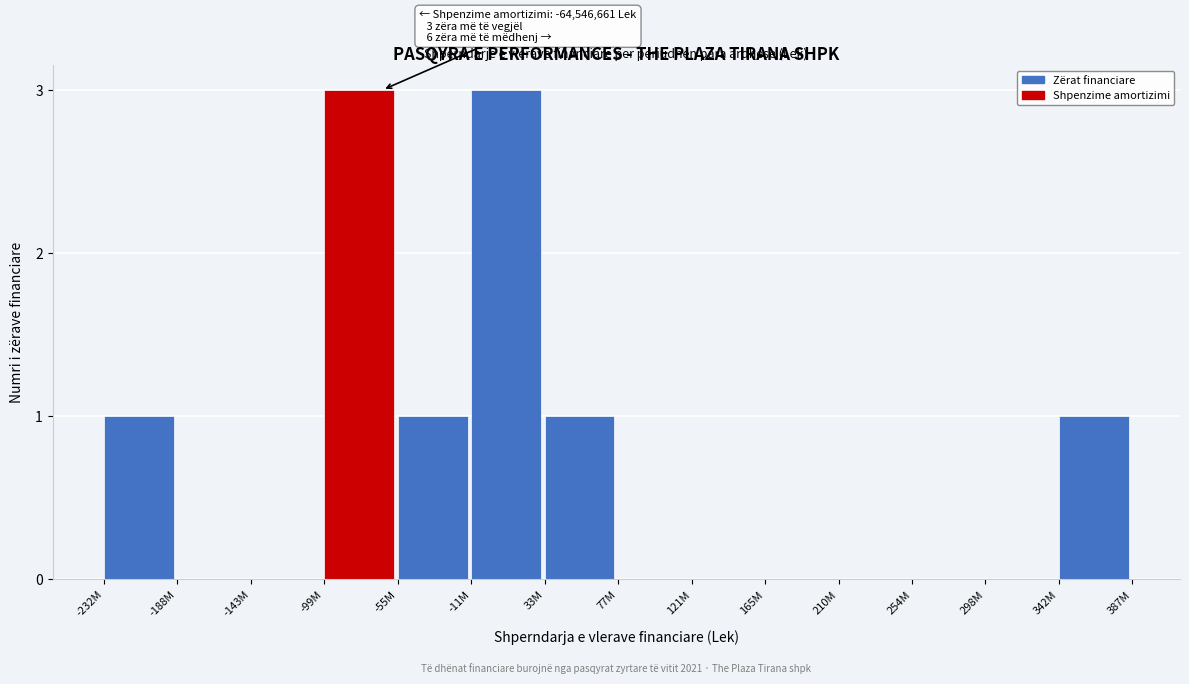

Reading left to right, transcribe all the data shown in this chart.

-232M=1	-188M=0	-143M=0	-99M=3	-55M=1	-11M=3	33M=1	77M=0	121M=0	165M=0	210M=0	254M=0	298M=0	342M=1